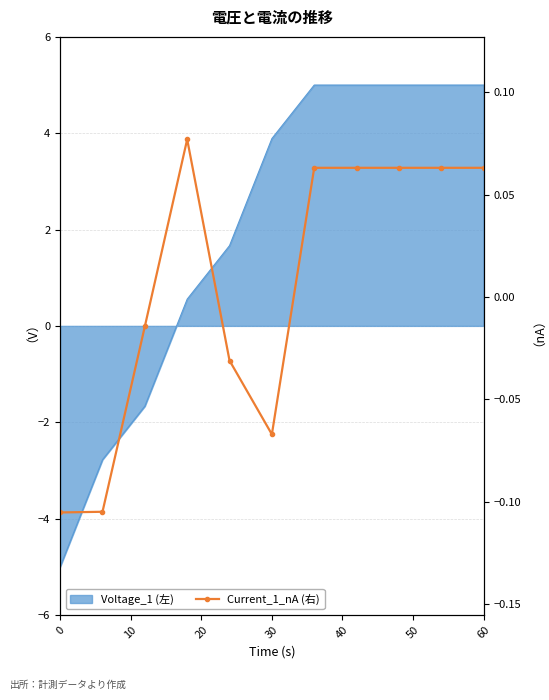

At which label is the value closest to 0?

20